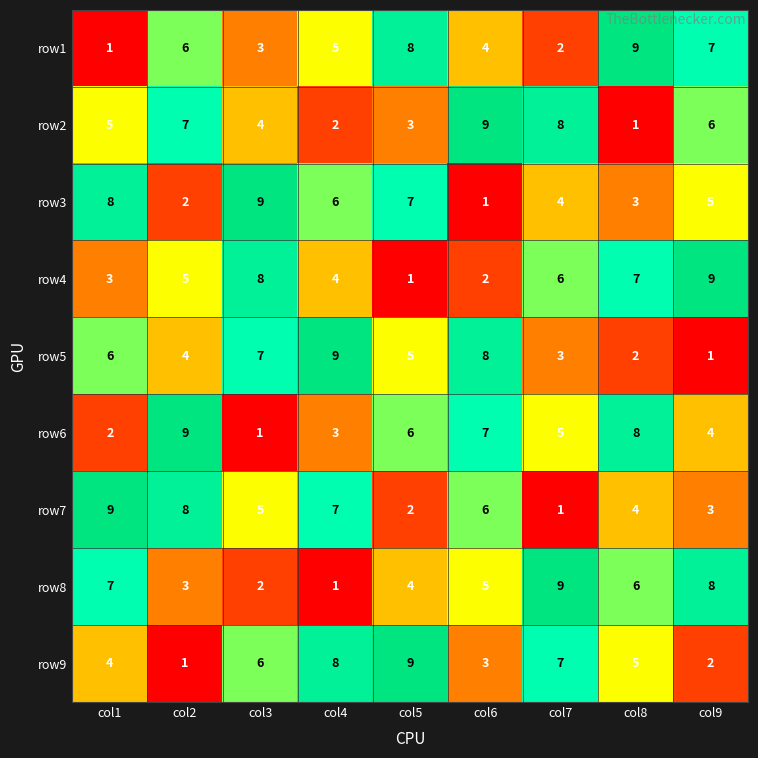

Count the number of categories in the chart.

9